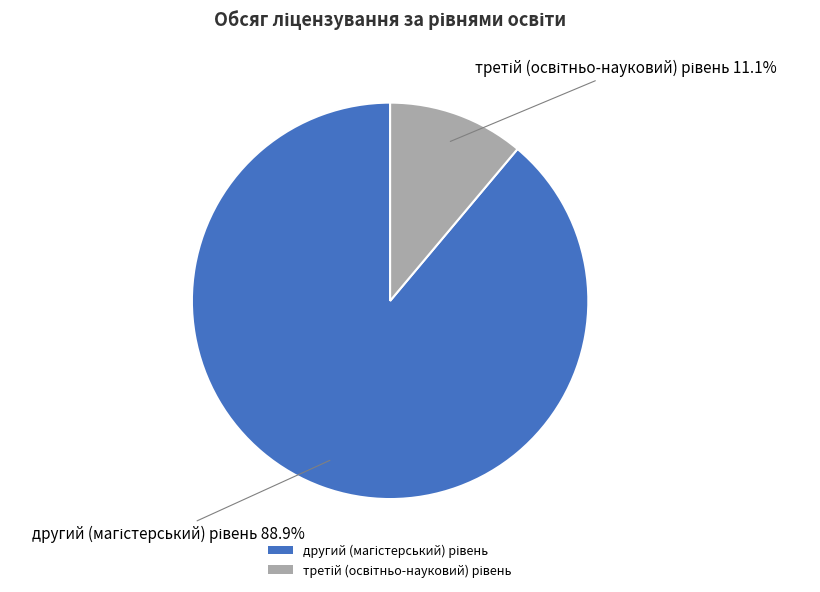

Is there a majority slice in this chart?

Yes